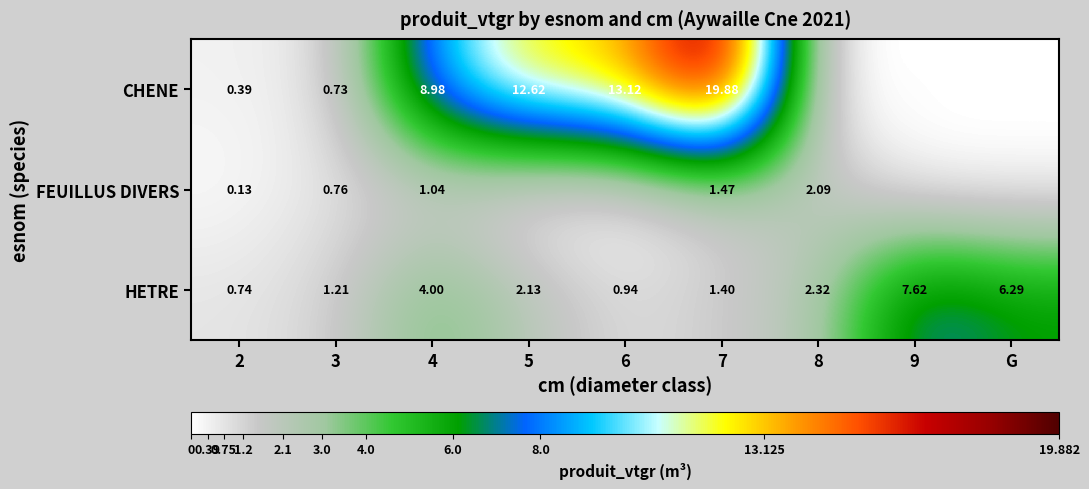

At which category is the sum across all series the highest?

7